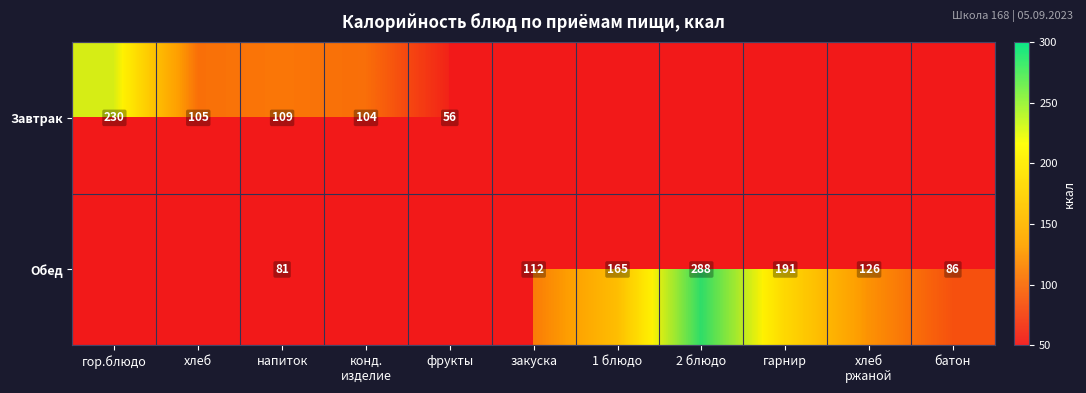

What is the total value across all series at напиток?

190.4